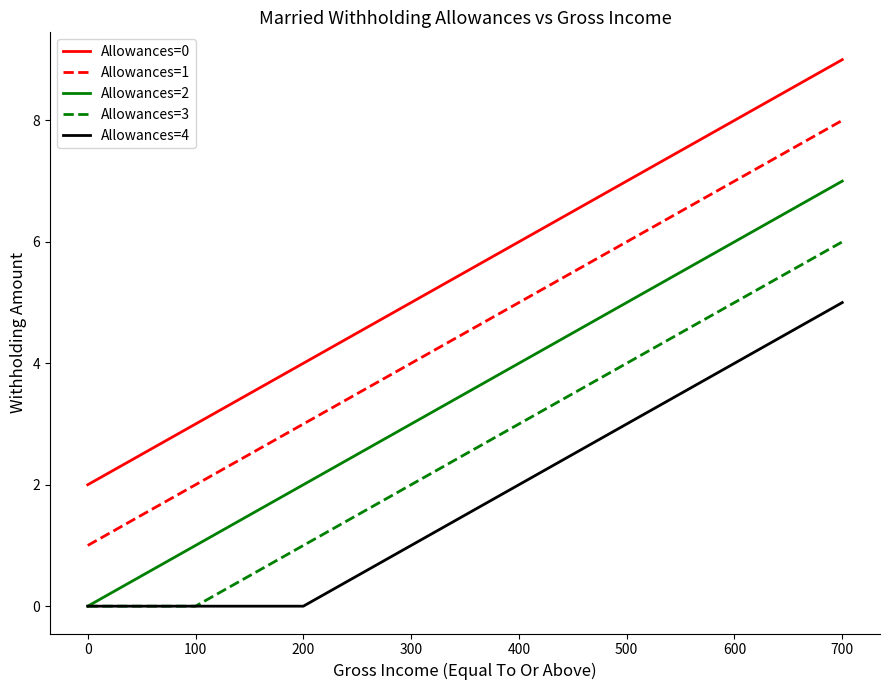

Does the chart have visible grid lines?

No